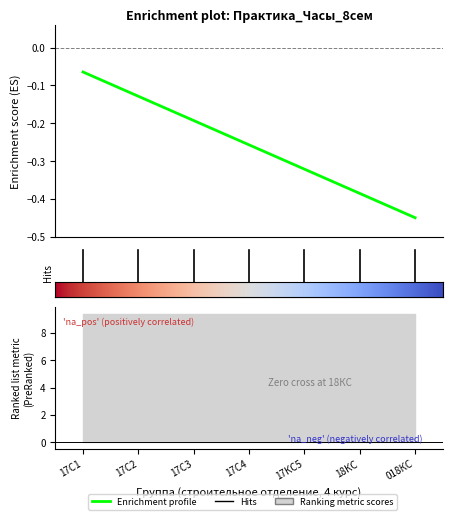

Which has a higher value, 018КС or 17С1?

17С1